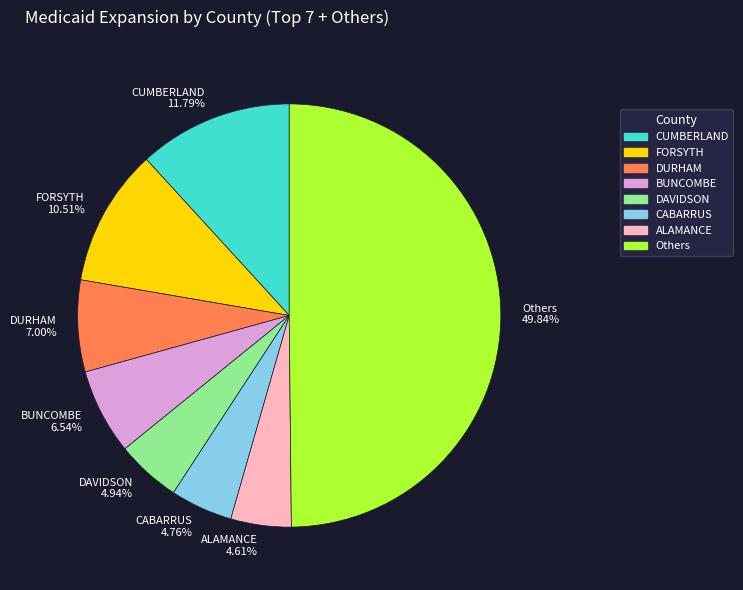

What is the largest slice in the pie chart?

Others 49.84%